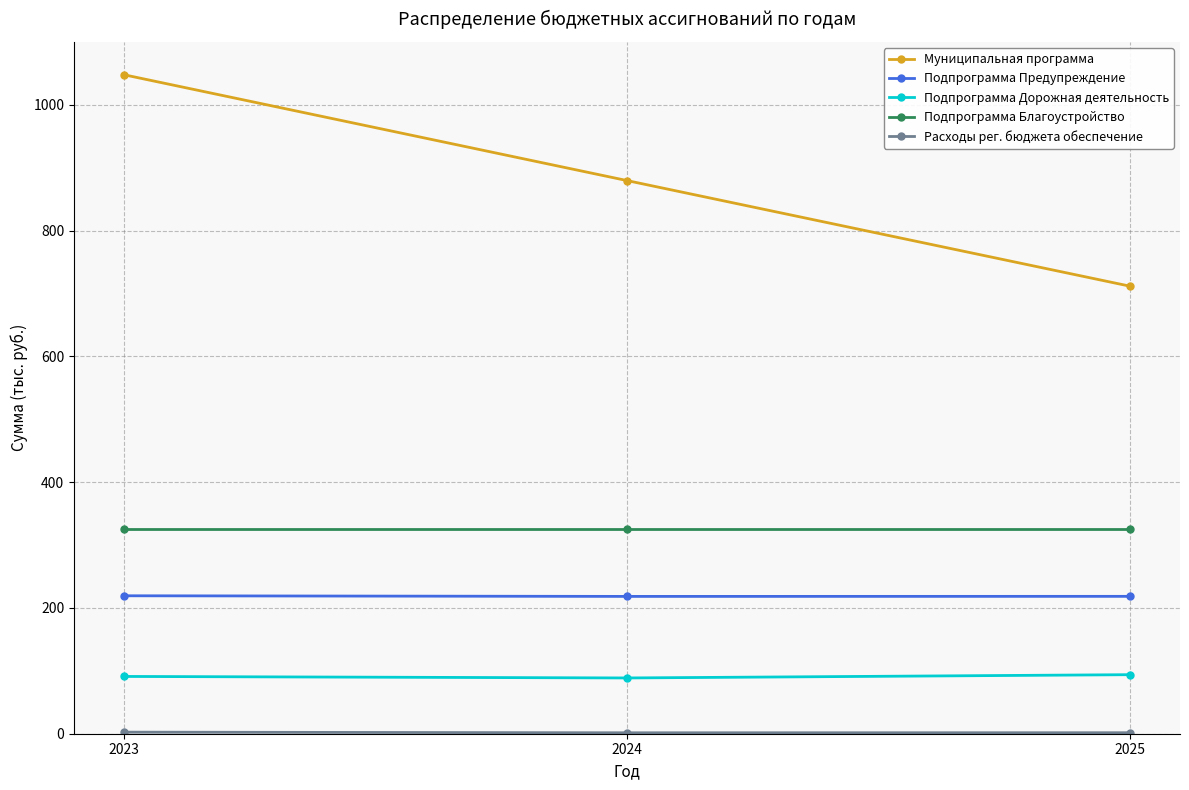

At which category is the sum across all series the highest?

2023